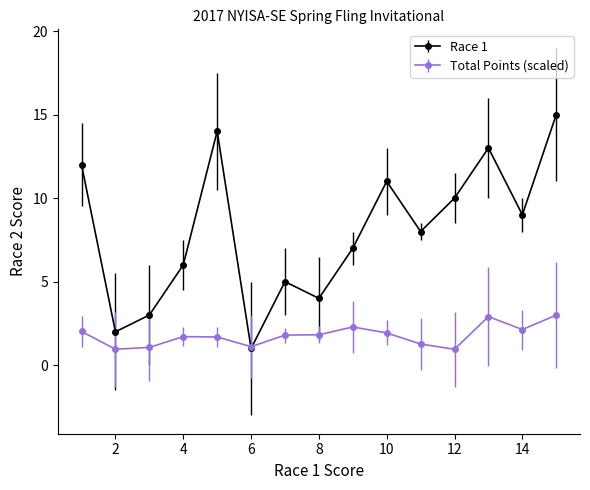

Which series has the widest spread of values?

Race 1